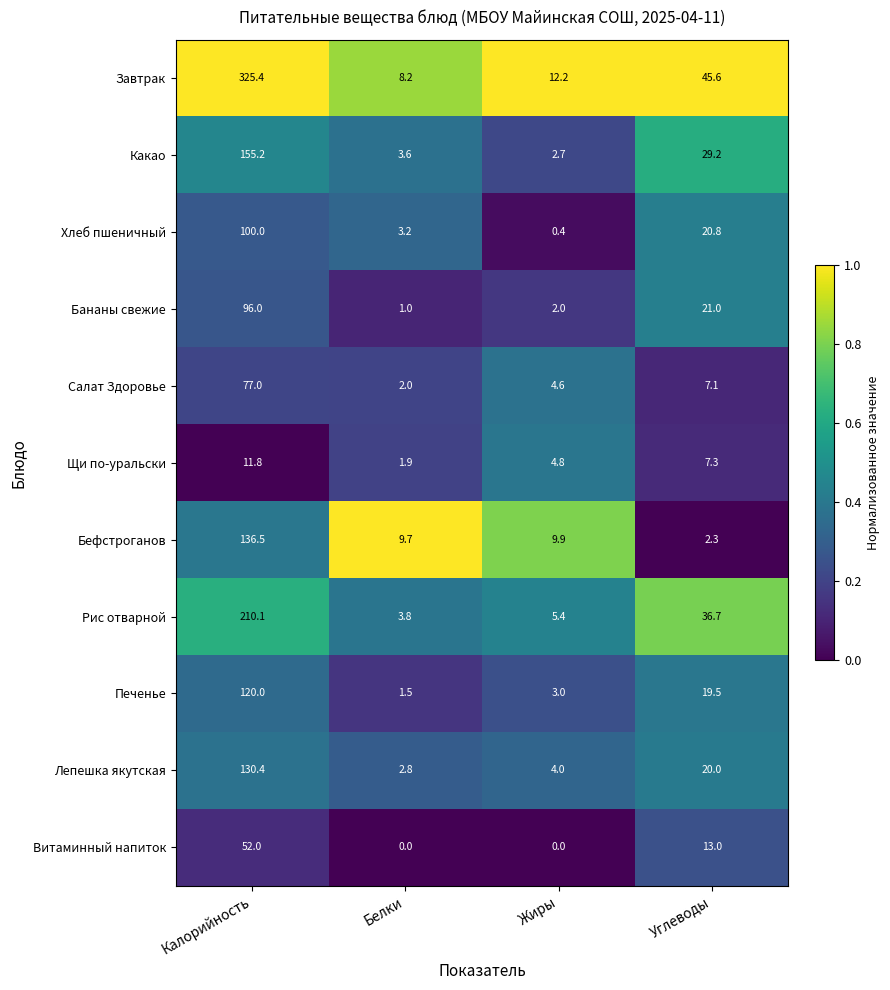

Between Белки and Жиры, which series saw the biggest shift?

Завтрак